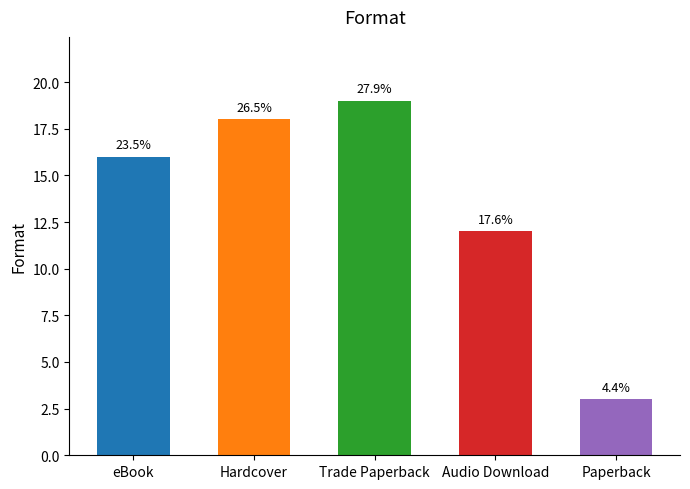

Does the chart contain any negative values?

No